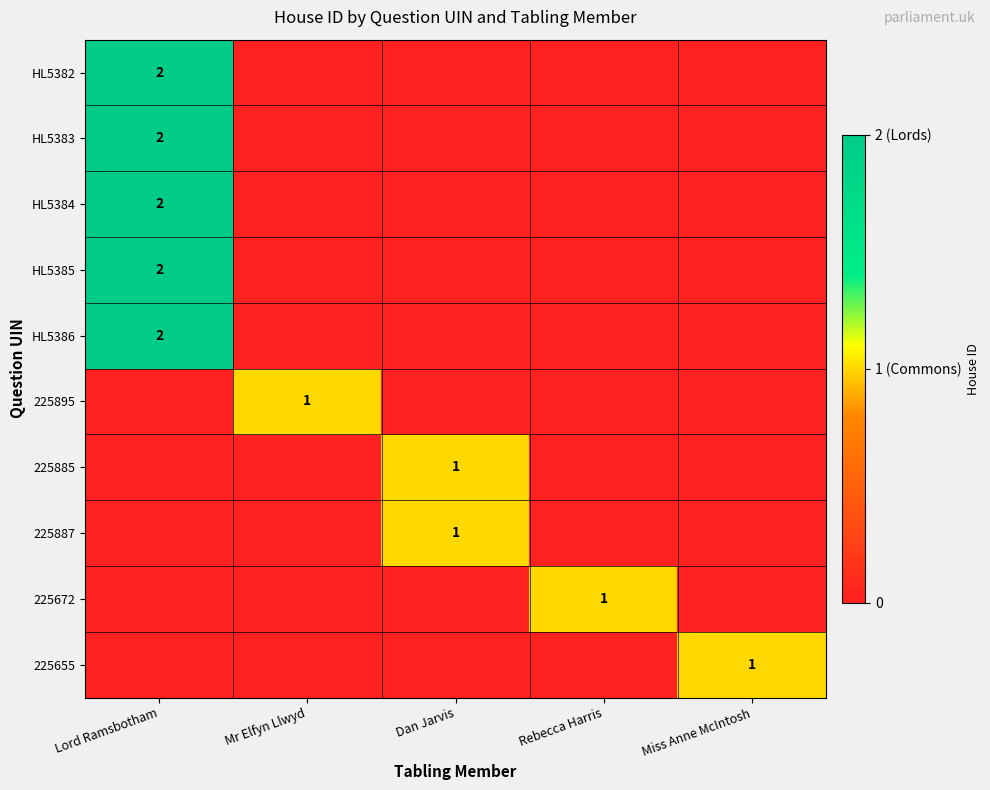

The HL5384 series shows 1 at Lord Ramsbotham. True or false?

False